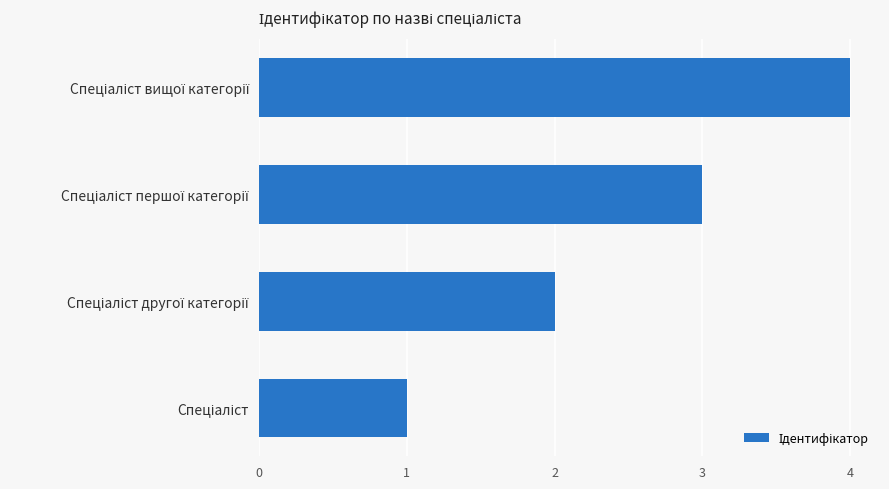

What is the difference between the maximum and minimum values?

3